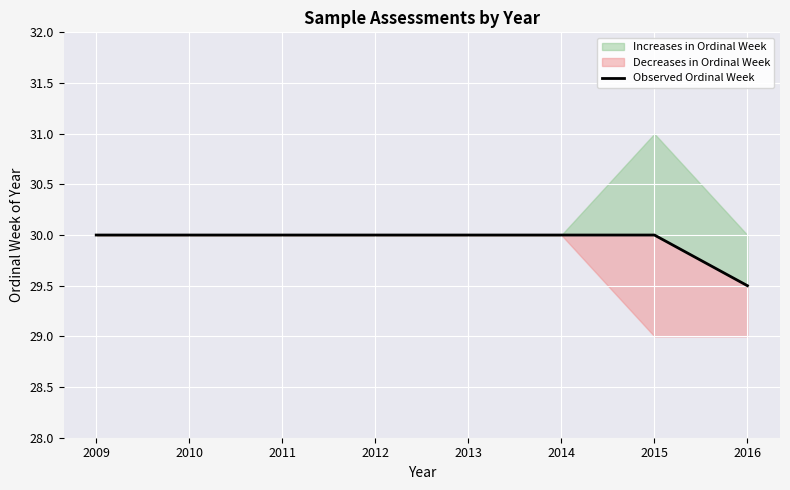

The value at 2014 is 47.8. True or false?

False